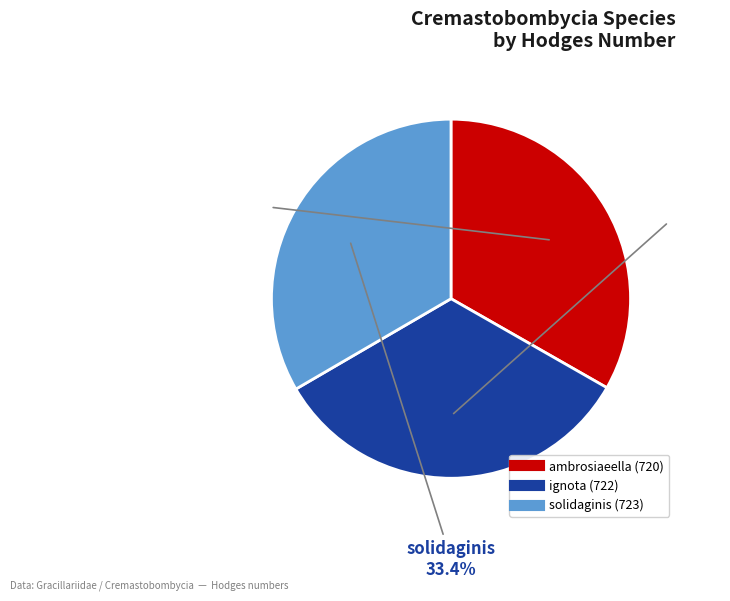

To the nearest percent, what portion does solidaginis represent?

33%